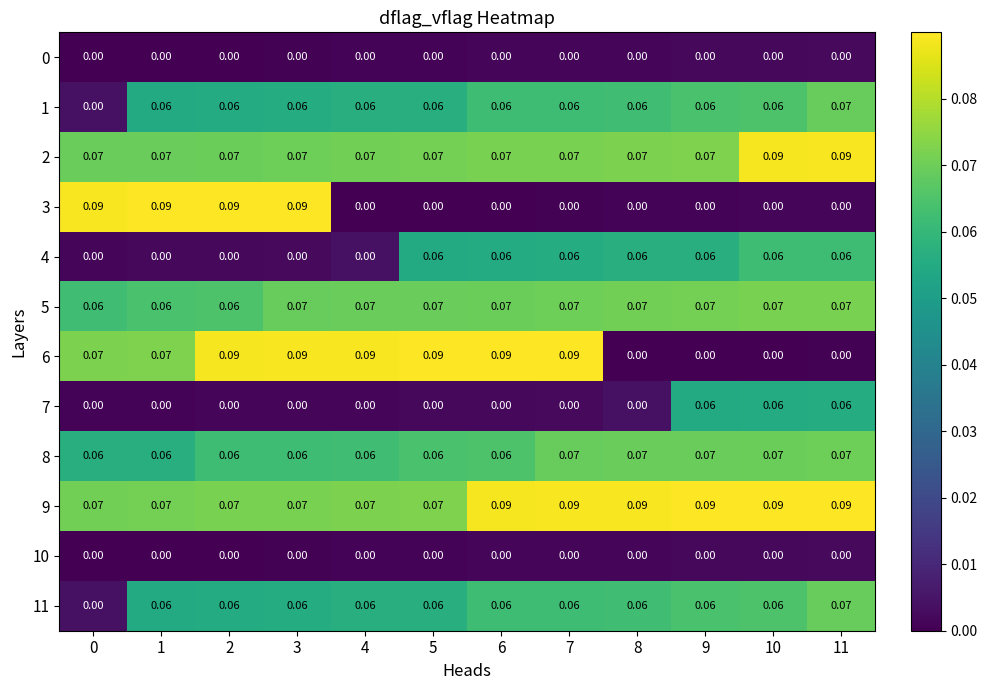

Is the value of 10 at 8 greater than the value of 1 at 1?

No